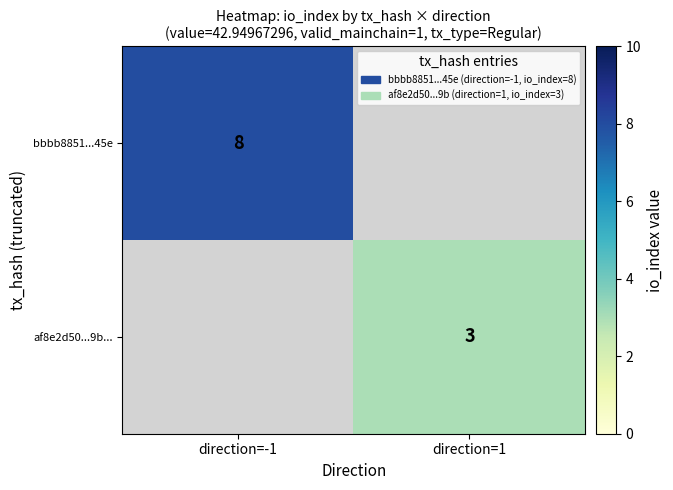

True or false: bbbb8851...45e has a value of 12 at direction=-1.

False